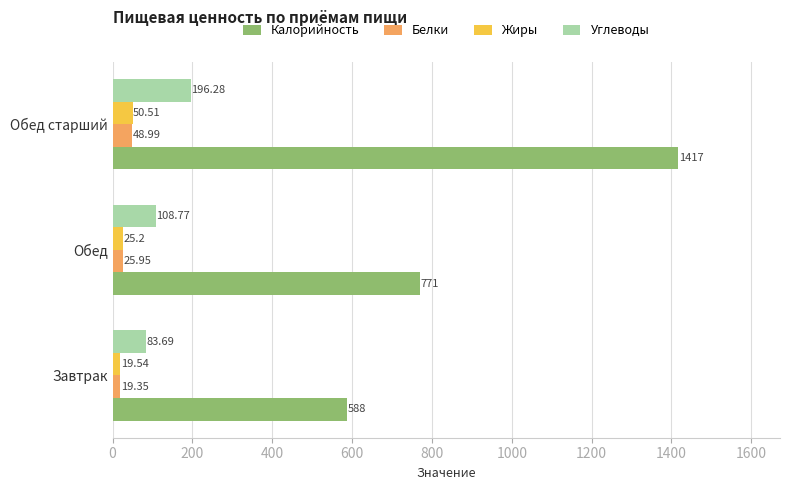

At which label does Калорийность reach its minimum?

Завтрак